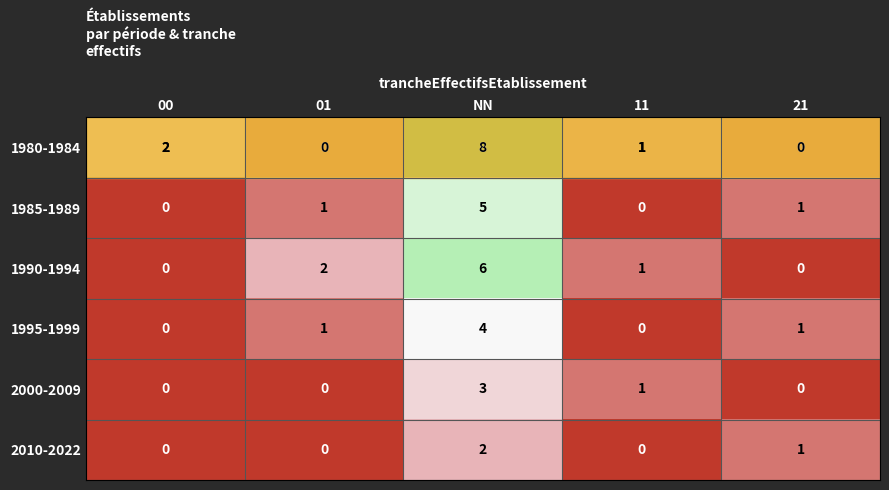

Is the value of 1985-1989 at NN greater than the value of 1995-1999 at NN?

Yes